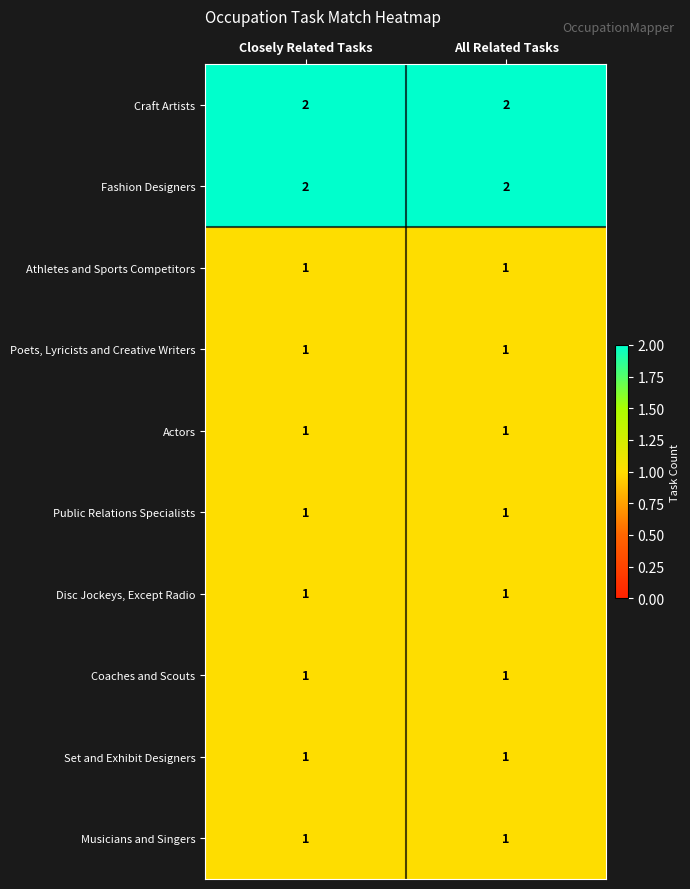

How many distinct data groups are displayed?

10